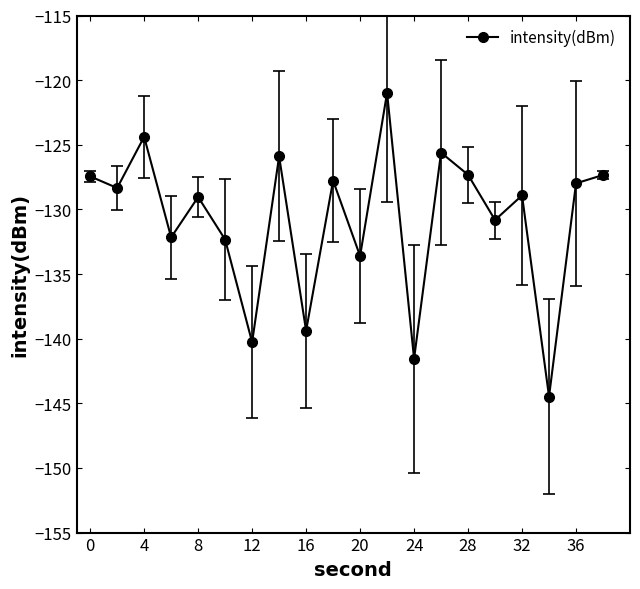

How many lines are shown in the chart?

1